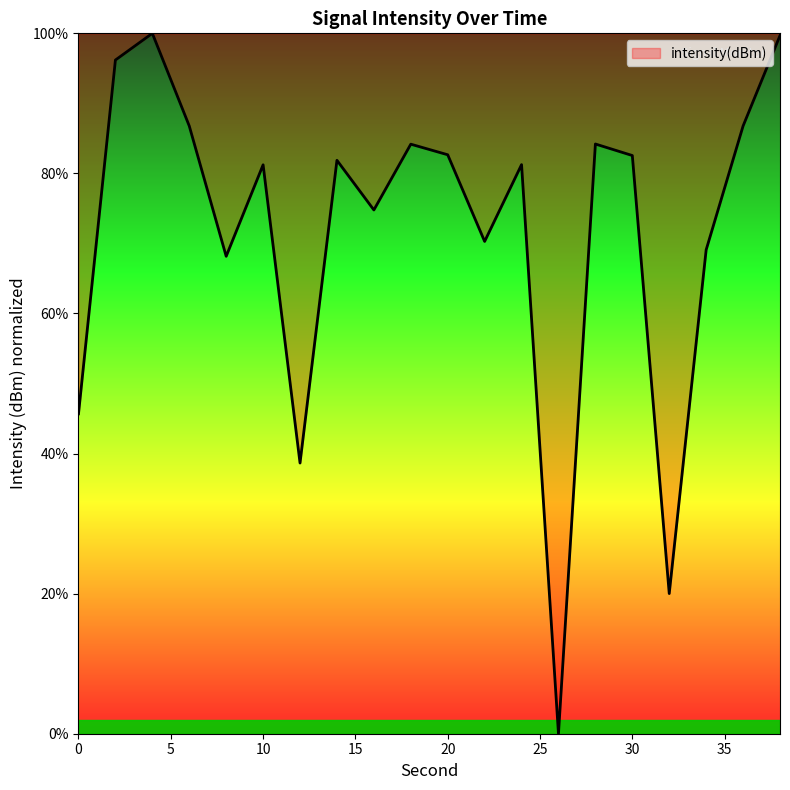

What is the maximum value shown in the chart?

100.0